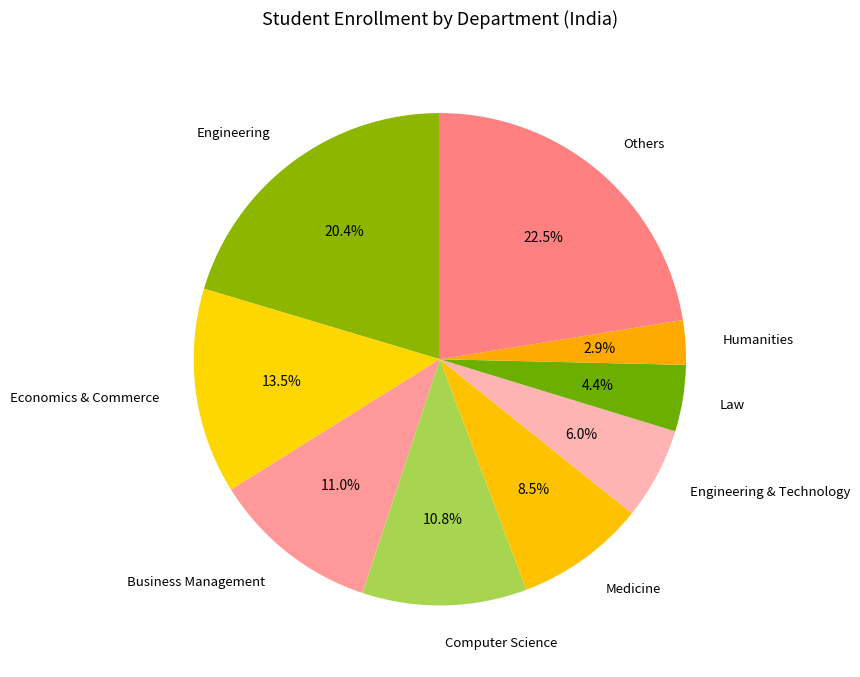

What is the total percentage of Computer Science and Engineering & Technology?

16.8%